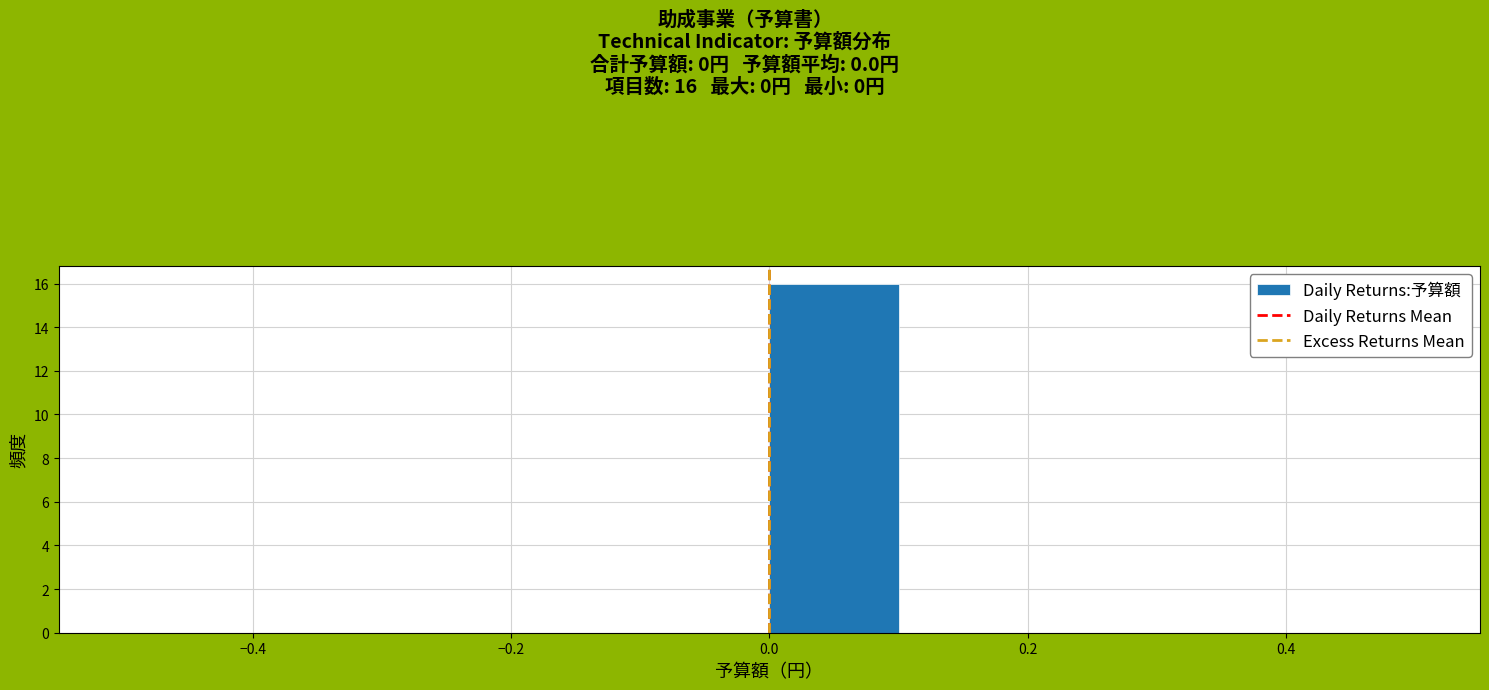

Over which range of the x-axis is the bar tallest?

0.0 to 0.1